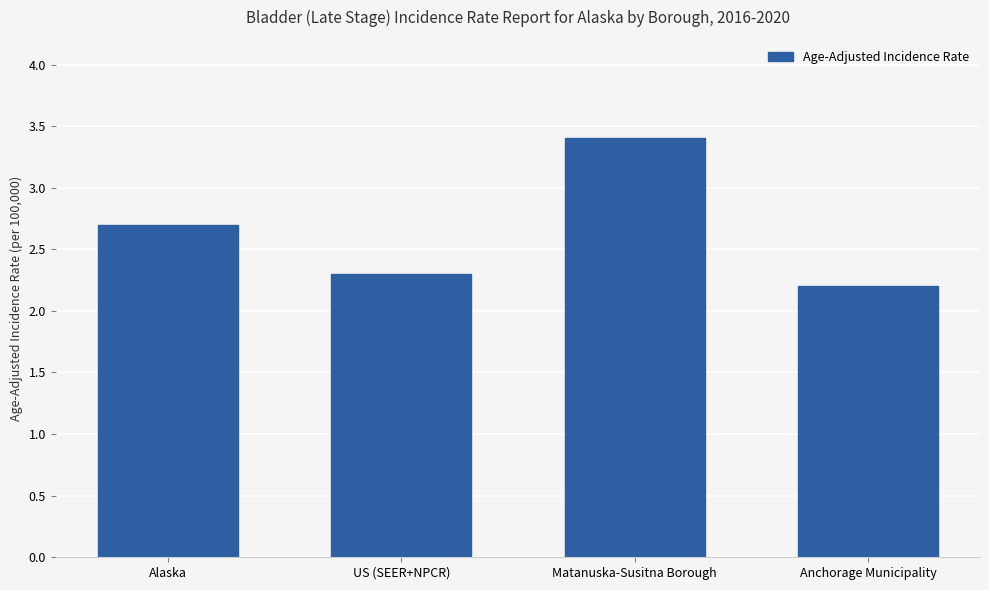

The value at Matanuska-Susitna Borough is 4.7. True or false?

False